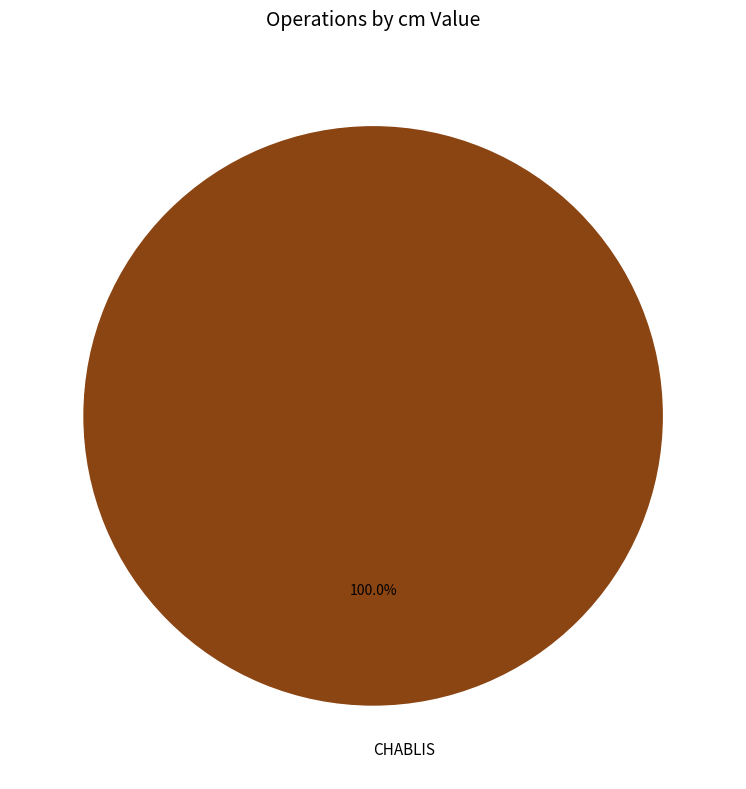

Rank the categories by value from highest to lowest.

CHABLIS